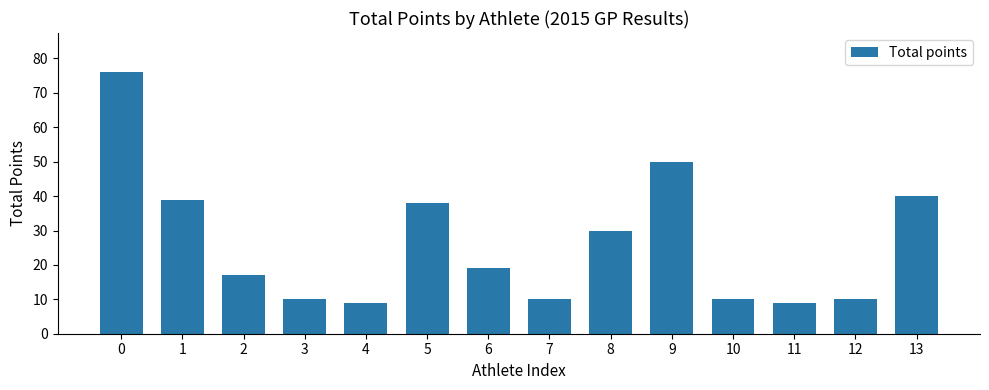

What value does the data have at 1, to the nearest 10?

40